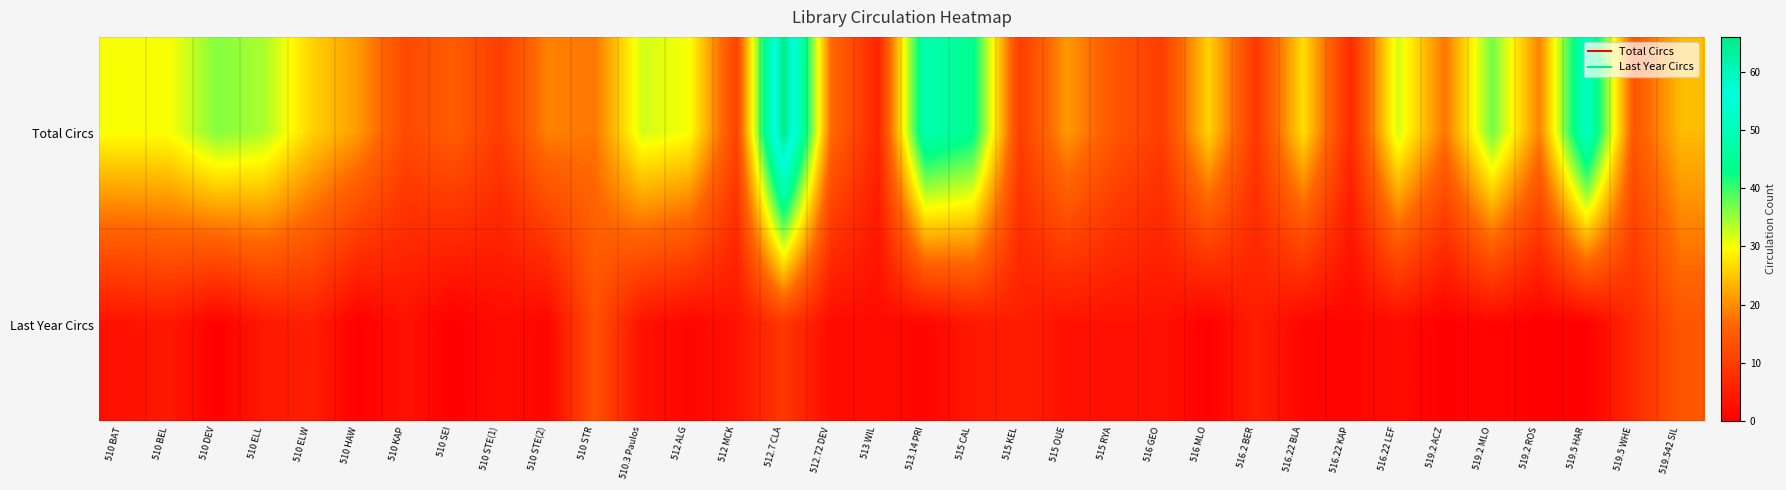

At which category does the chart reach its minimum across all series?

510 DEV